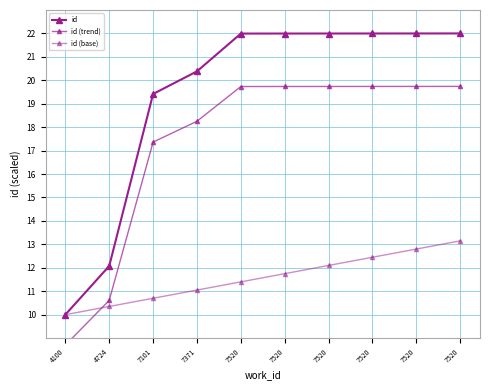

Reading left to right, what are all the values shown in this chart?

id: 4100=10.0	4724=12.1	7101=19.4	7371=20.4	7520=22.0	7520=22.0	7520=22.0	7520=22.0	7520=22.0	7520=22.0
id (trend): 4100=8.7	4724=10.6	7101=17.4	7371=18.3	7520=19.7	7520=19.7	7520=19.7	7520=19.7	7520=19.7	7520=19.7
id (base): 4100=10.0	4724=10.3	7101=10.7	7371=11.1	7520=11.4	7520=11.8	7520=12.1	7520=12.4	7520=12.8	7520=13.2